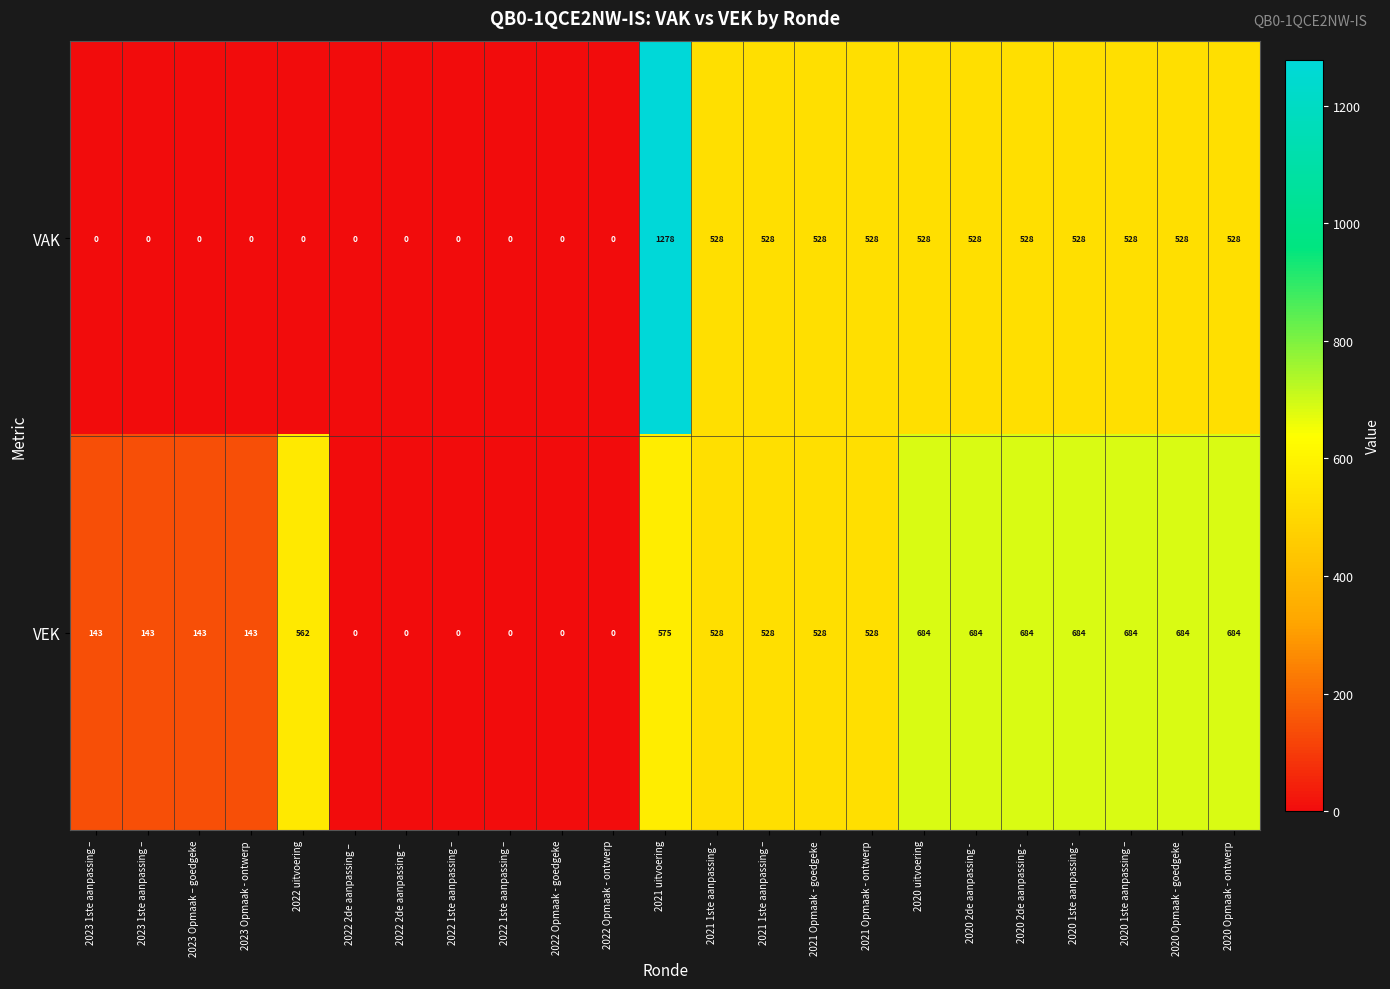

How many positive values does the VEK series have?

17